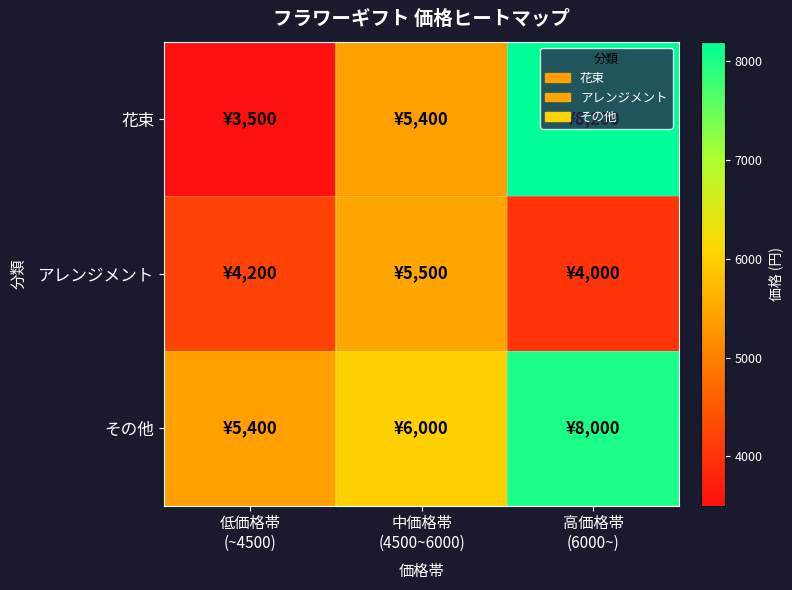

Between 中価格帯 (4500~6000) and 高価格帯 (6000~), which series saw the biggest shift?

花束